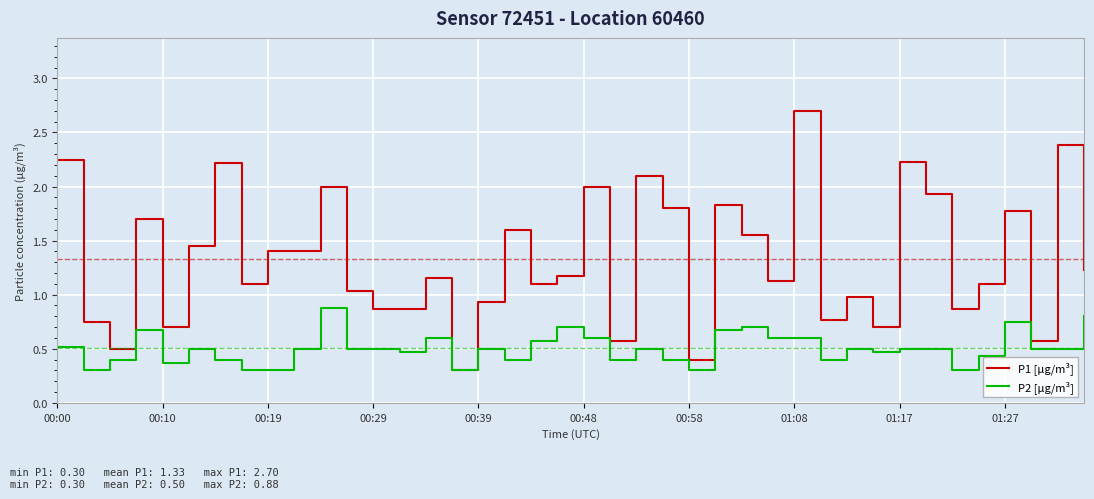

Which series has the largest range (max minus min)?

P1 [µg/m³]